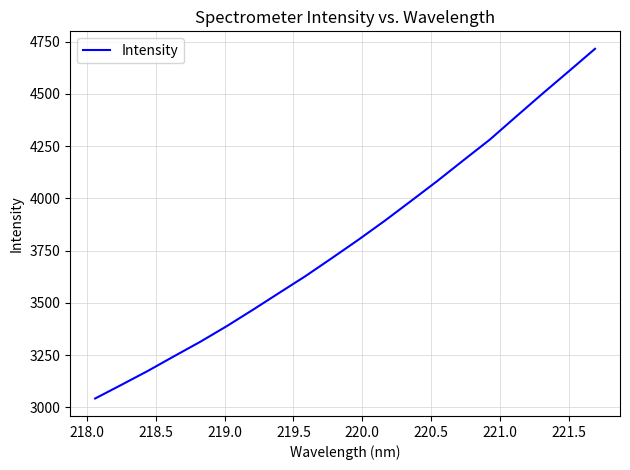

What is the smallest value displayed?

3042.7